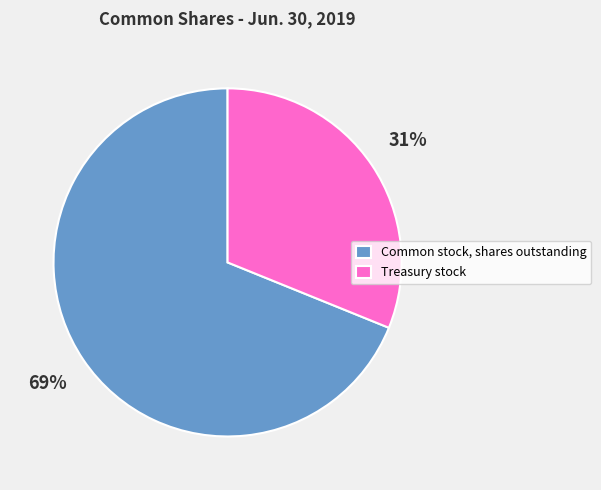

To the nearest percent, what portion does Treasury stock represent?

31%